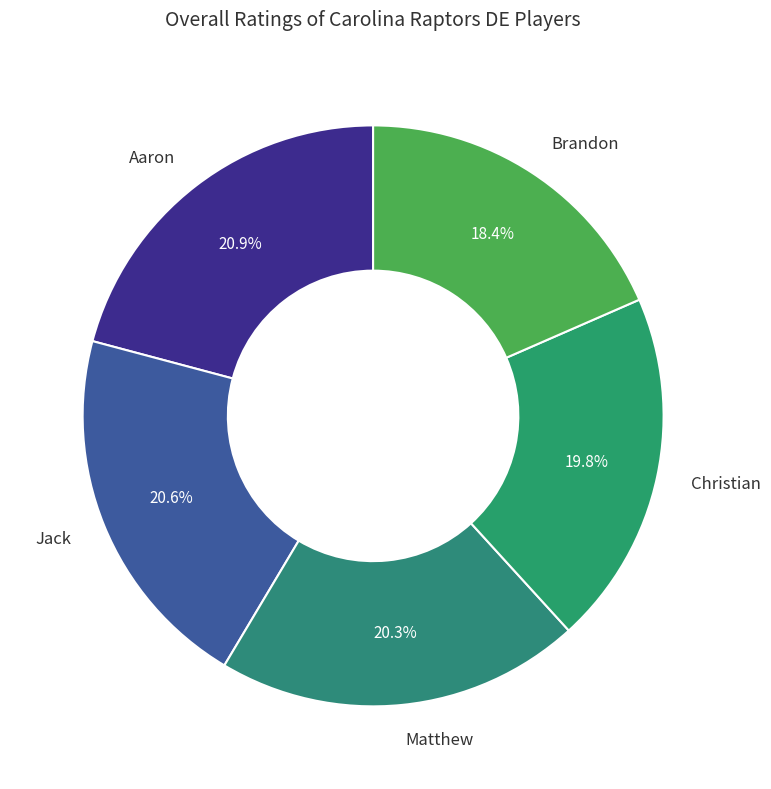

To the nearest percent, what portion does Christian represent?

20%